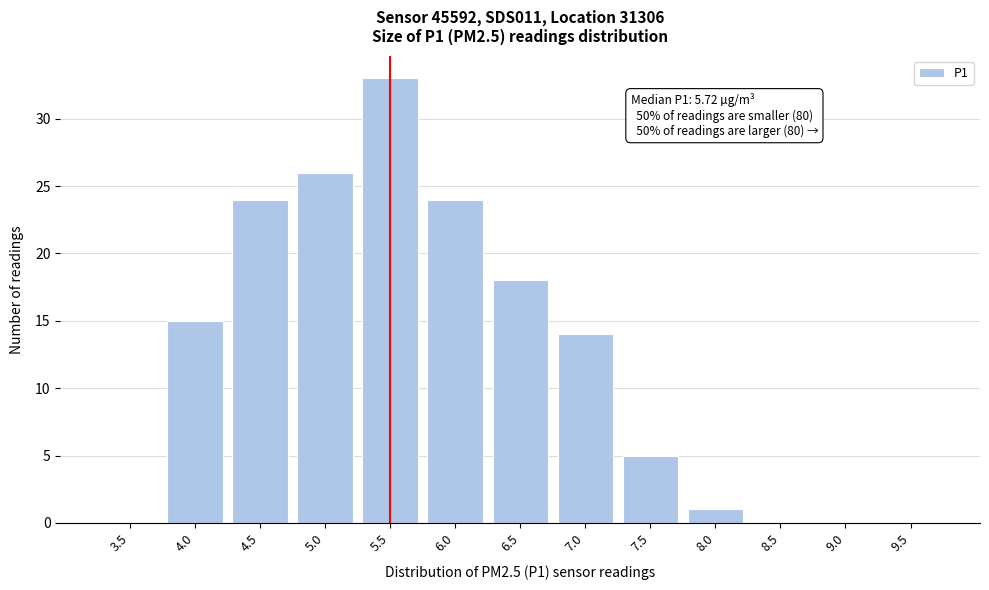

Reading left to right, list all the values displayed in this chart.

3.5=0	4.0=15	4.5=24	5.0=26	5.5=33	6.0=24	6.5=18	7.0=14	7.5=5	8.0=1	8.5=0	9.0=0	9.5=0